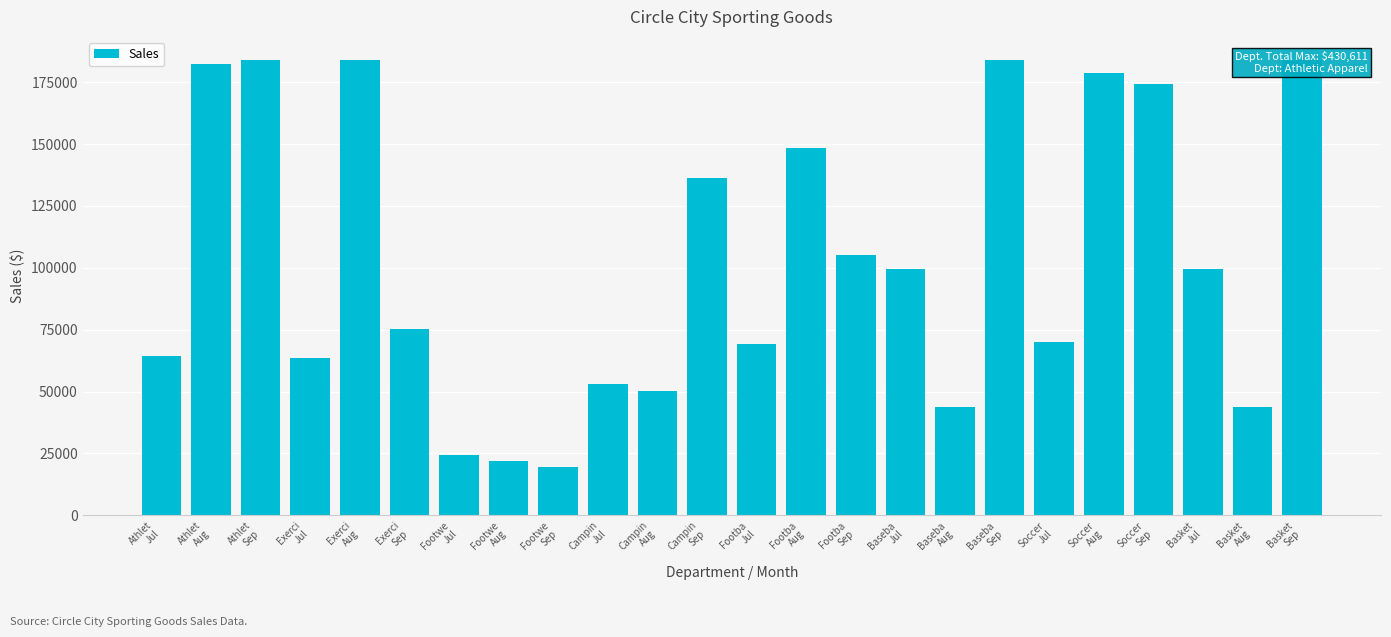

Which label corresponds to the smallest value in the chart?

Footwe
Sep